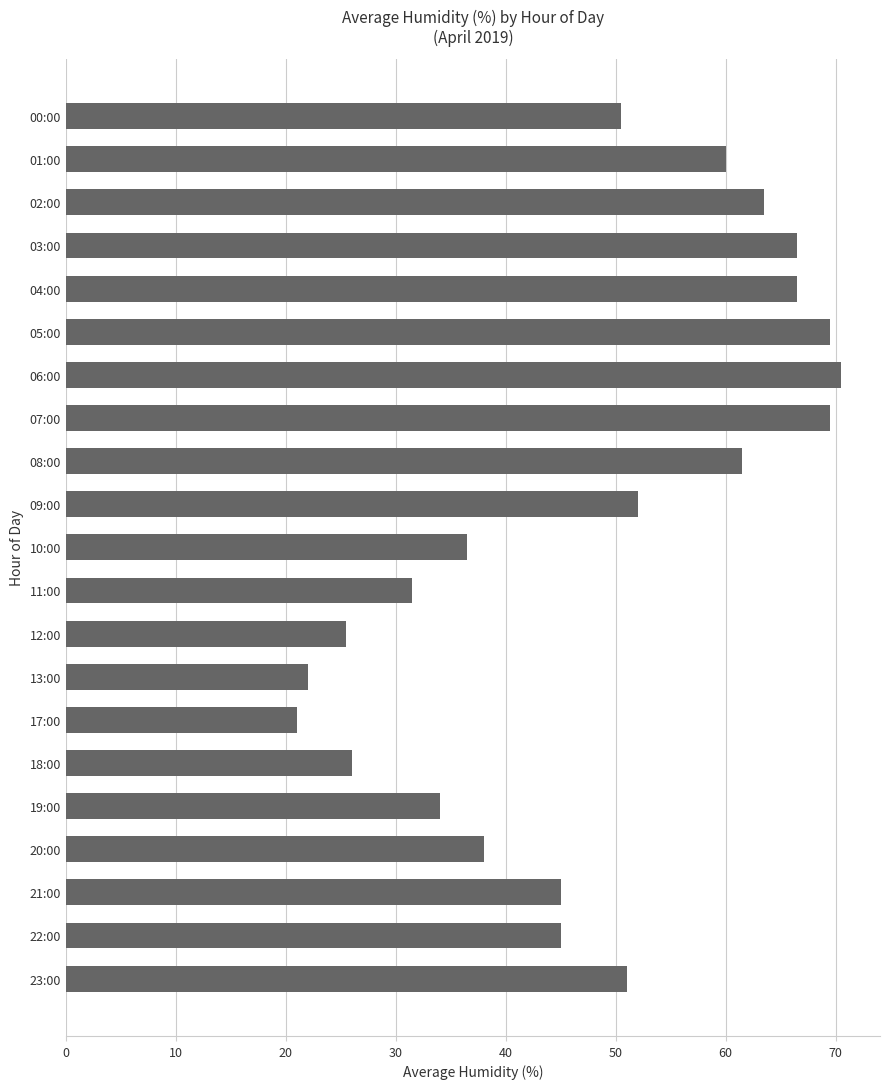

Count the number of values greater than 50.

11